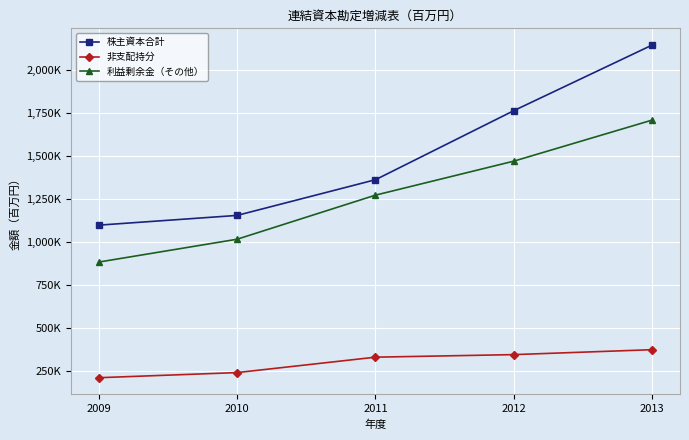

The value of 非支配持分 at 2013 is 375860. True or false?

True